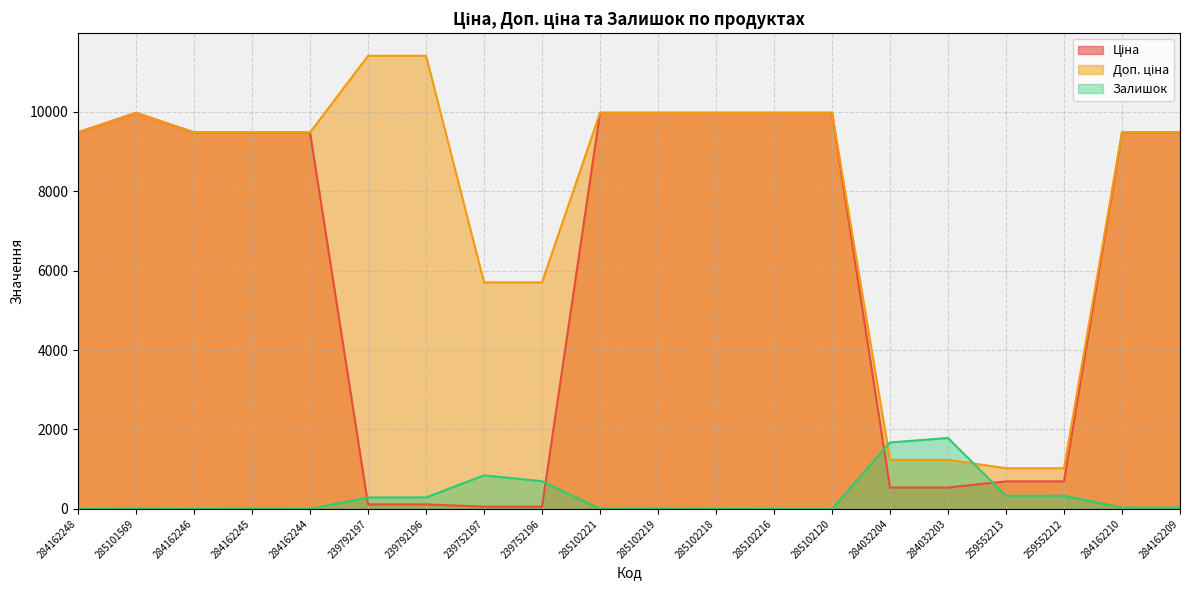

Reading left to right, what are all the values shown in this chart?

Ціна: 284162248=9480.1	285101569=9975.0	284162246=9480.1	284162245=9480.1	284162244=9480.1	239792197=114.1	239792196=114.1	239752197=57.0	239752196=57.0	285102221=9975.0	285102219=9975.0	285102218=9975.0	285102216=9975.0	285102120=9975.0	284032204=539.0	284032203=539.0	259552213=693.7	259552212=693.7	284162210=9480.1	284162209=9480.1
Доп. ціна: 284162248=9480.1	285101569=9975.0	284162246=9480.1	284162245=9480.1	284162244=9480.1	239792197=11410.0	239792196=11410.0	239752197=5705.0	239752196=5705.0	285102221=9975.0	285102219=9975.0	285102218=9975.0	285102216=9975.0	285102120=9975.0	284032204=1235.4	284032203=1235.4	259552213=1024.6	259552212=1024.6	284162210=9480.1	284162209=9480.1
Залишок: 284162248=0.0	285101569=7.0	284162246=0.0	284162245=8.0	284162244=2.0	239792197=289.0	239792196=290.0	239752197=845.0	239752196=698.0	285102221=5.0	285102219=9.0	285102218=3.0	285102216=0.0	285102120=0.0	284032204=1674.0	284032203=1786.0	259552213=330.0	259552212=333.0	284162210=36.0	284162209=33.0